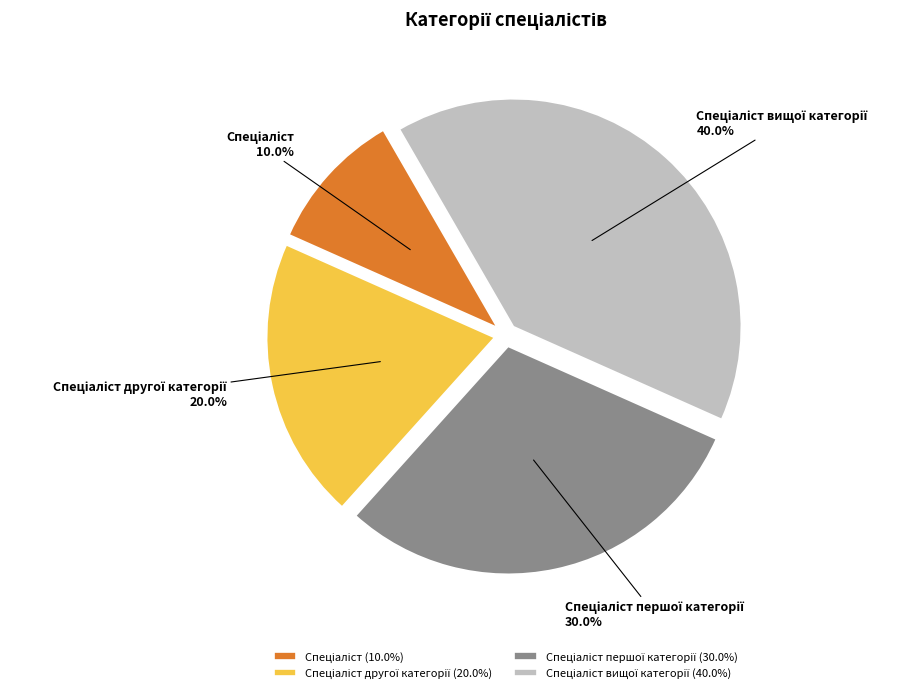

Does any single category account for the majority?

No